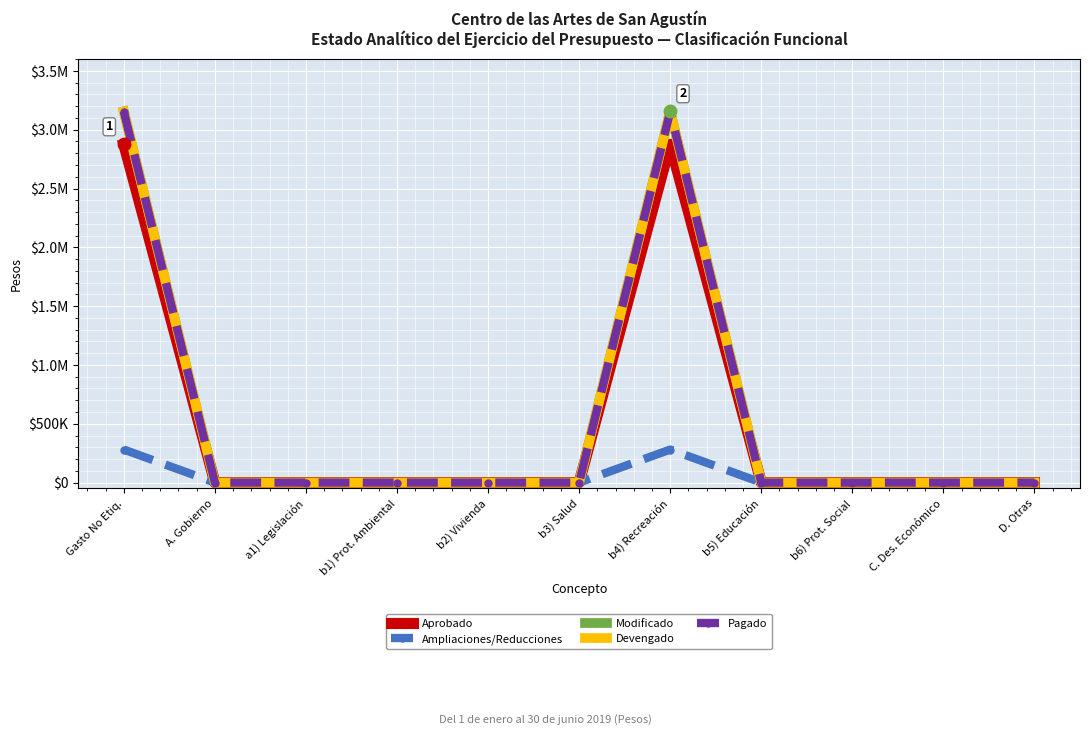

At which category is the sum across all series the highest?

Gasto No Etiq.